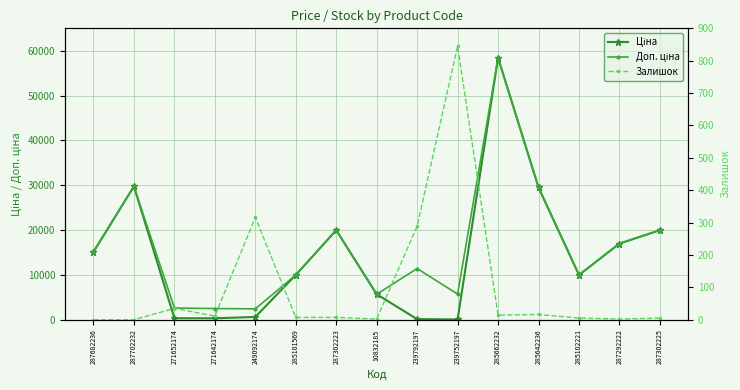

What is the label of the 10th point from the left?

239752197